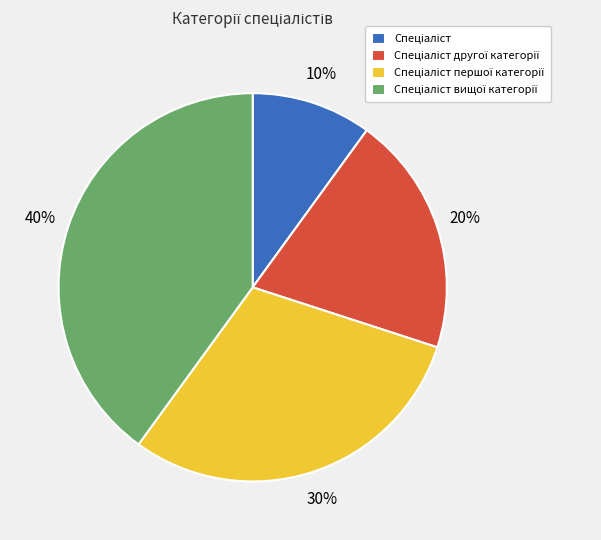

To the nearest percent, what is the average slice percentage?

25%